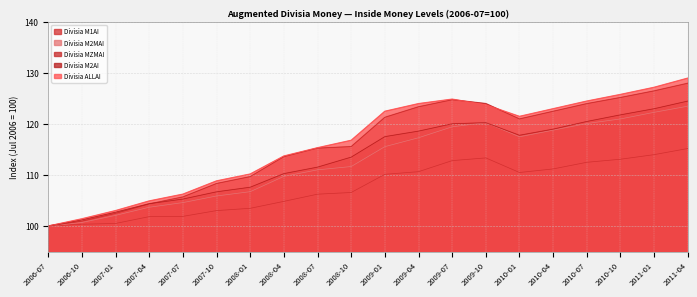

What is the difference between the maximum and minimum values in the Divisia M2MAI series?

23.5